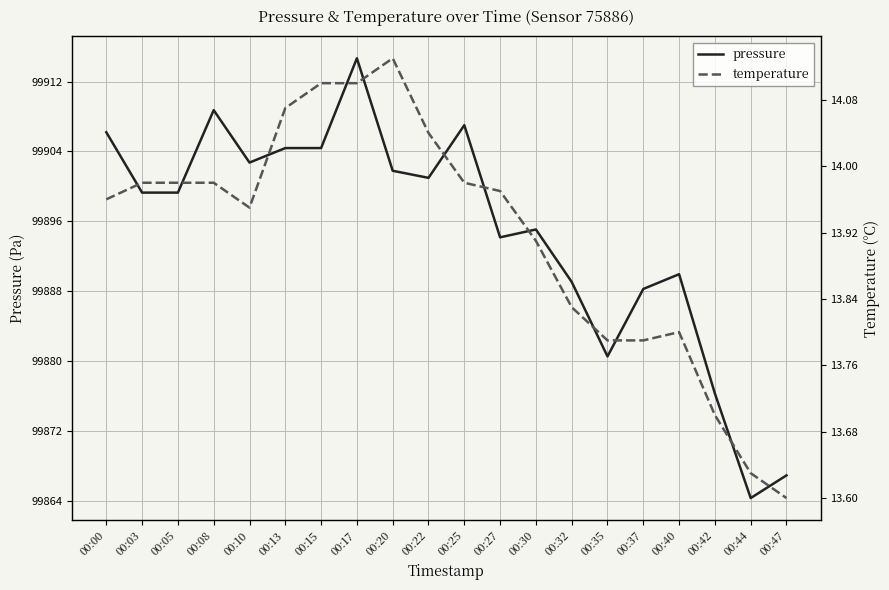

Which series changed the most between 00:37 and 00:44?

pressure